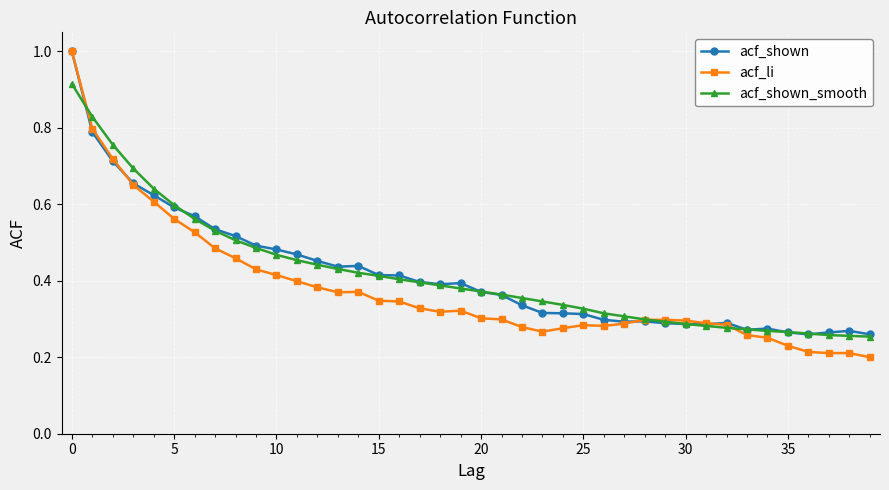

What is the maximum value for acf_shown?

1.0